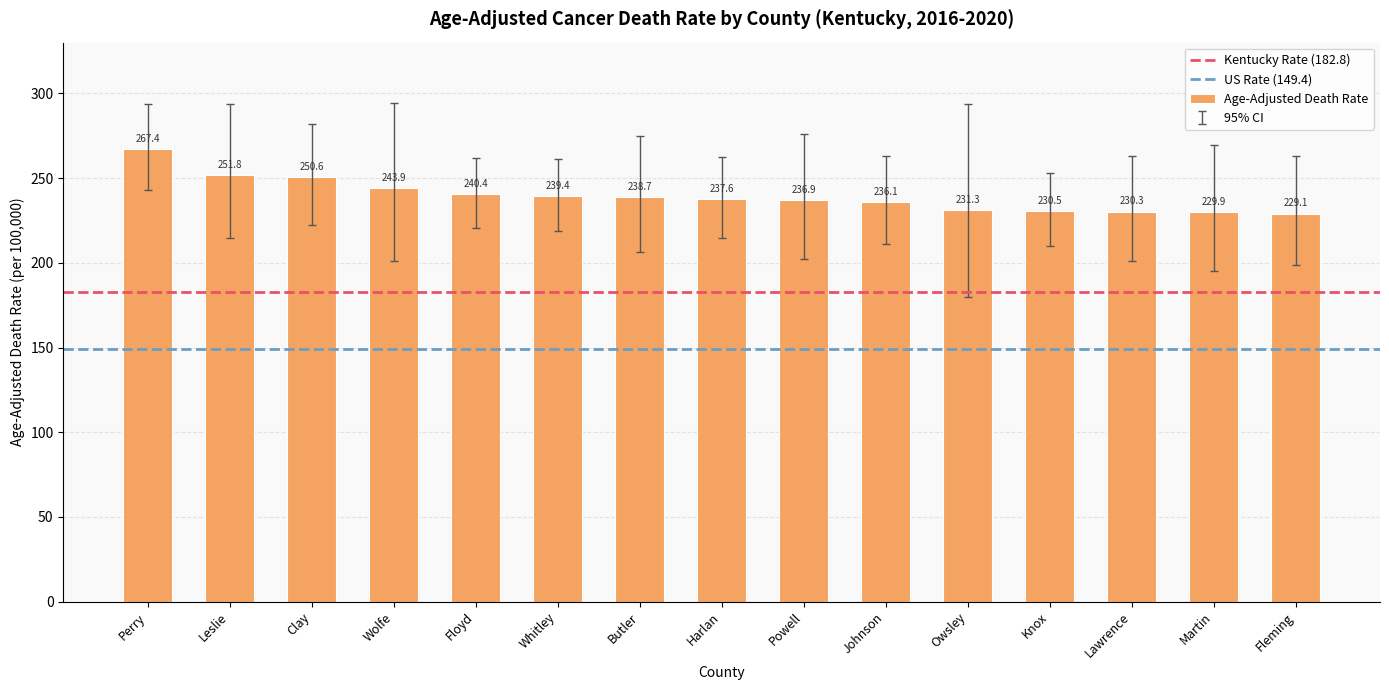

List the labels in order of value, largest first.

Perry, Leslie, Clay, Wolfe, Floyd, Whitley, Butler, Harlan, Powell, Johnson, Owsley, Knox, Lawrence, Martin, Fleming